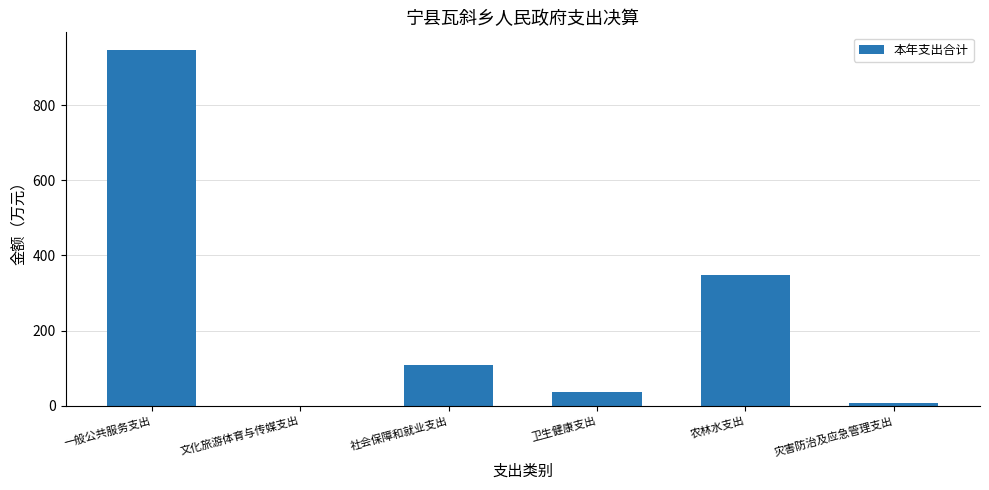

What is the sum of the values at 灾害防治及应急管理支出 and 一般公共服务支出?

953.2